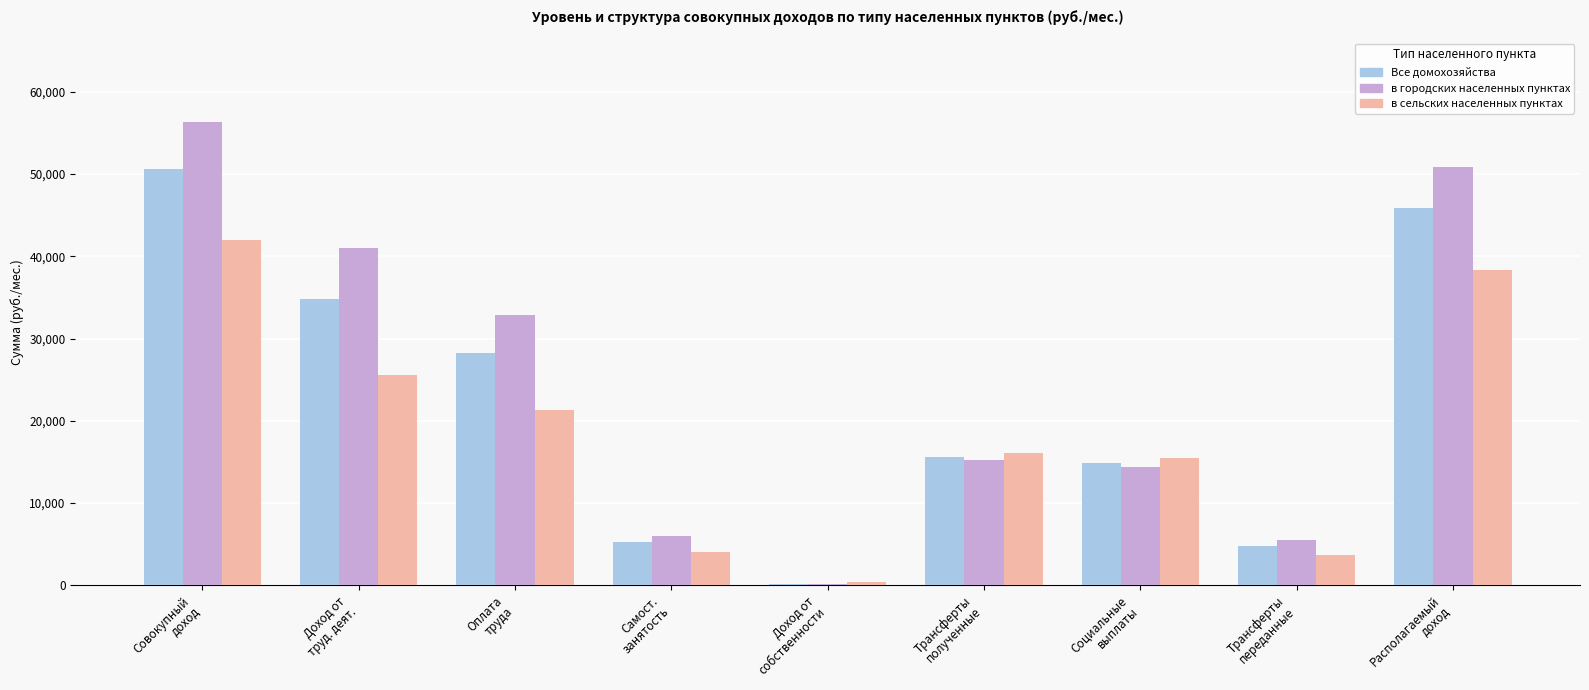

What is the maximum value for в городских населенных пунктах?

56354.8